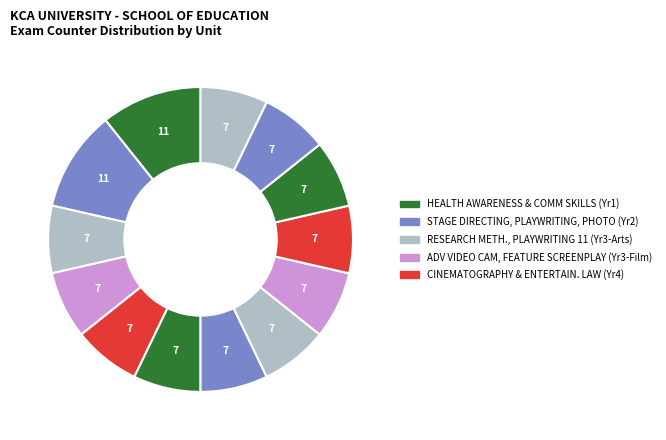

How many slices are in this pie chart?

13